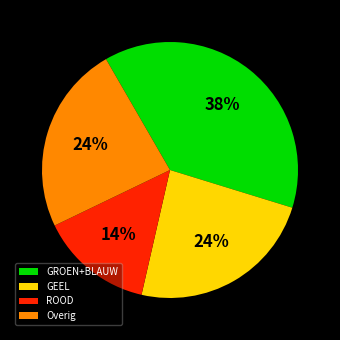

Count the number of slices in the pie.

4